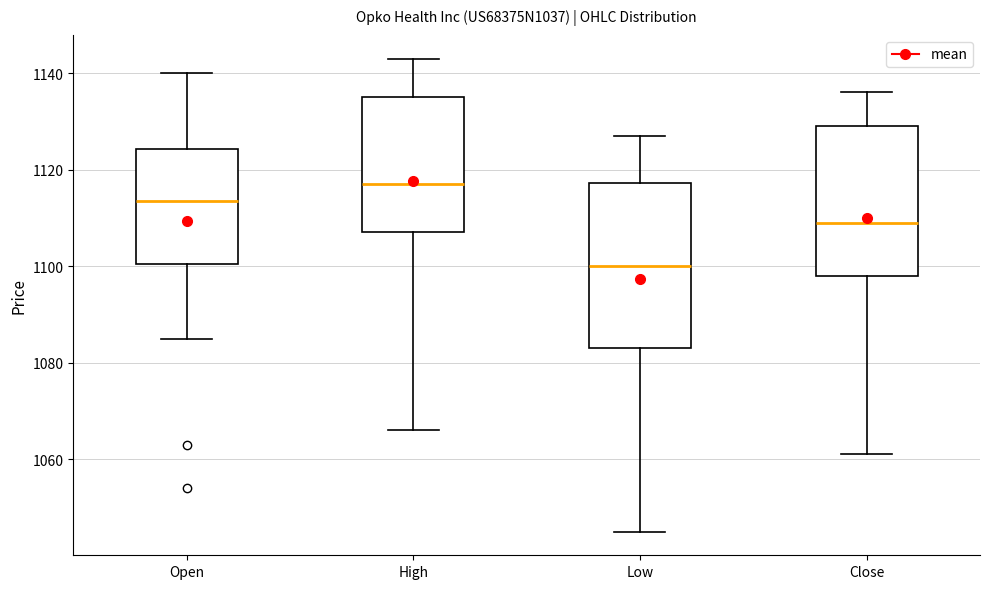

Reading left to right, read every box against the y-axis: the position of its median line, the range the box covers, and the ends of its whiskers. The values are not printed on the chart, so give them approximately, as read against the axis.

Open: median 1114, box 1100 to 1124, whiskers 1086 to 1140
High: median 1118, box 1108 to 1136, whiskers 1066 to 1144
Low: median 1100, box 1084 to 1118, whiskers 1046 to 1128
Close: median 1110, box 1098 to 1130, whiskers 1062 to 1136